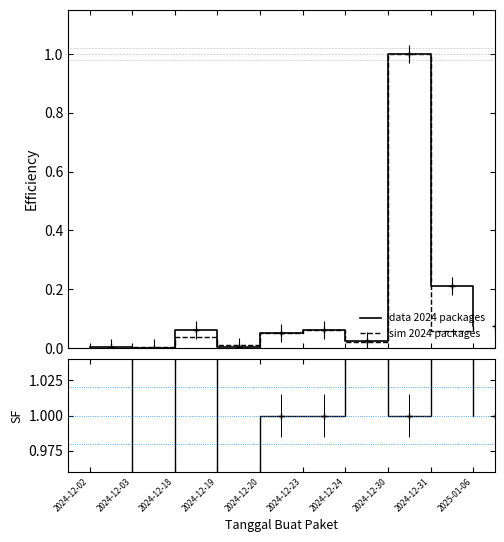

Is it true that Ratio data/sim equals 1.0 at 2024-12-23?

True